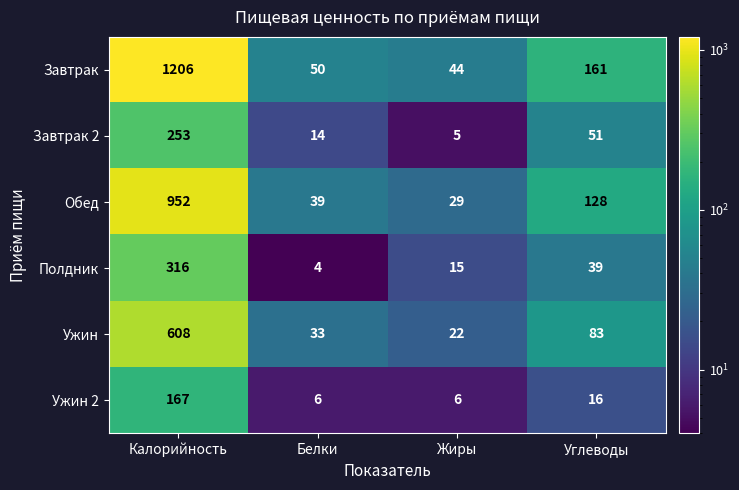

What is the lowest value of the Ужин 2 series?

6